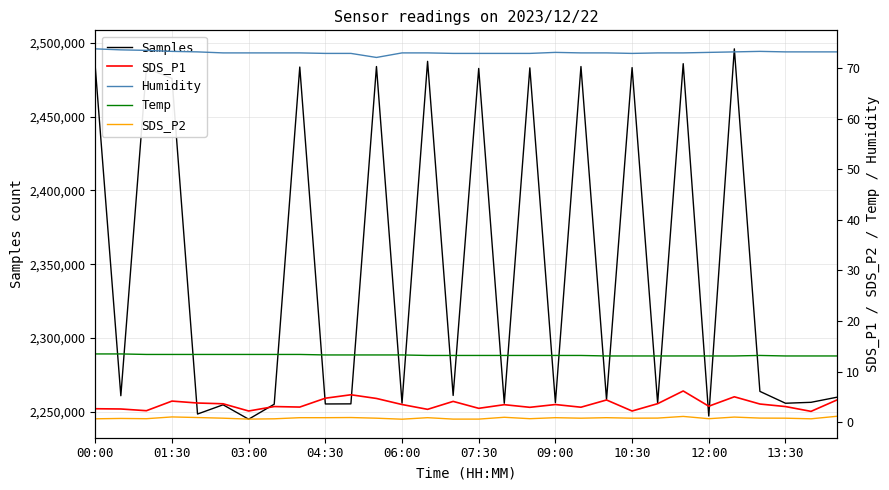

The value of Samples at 03:00 is 2245084. True or false?

True